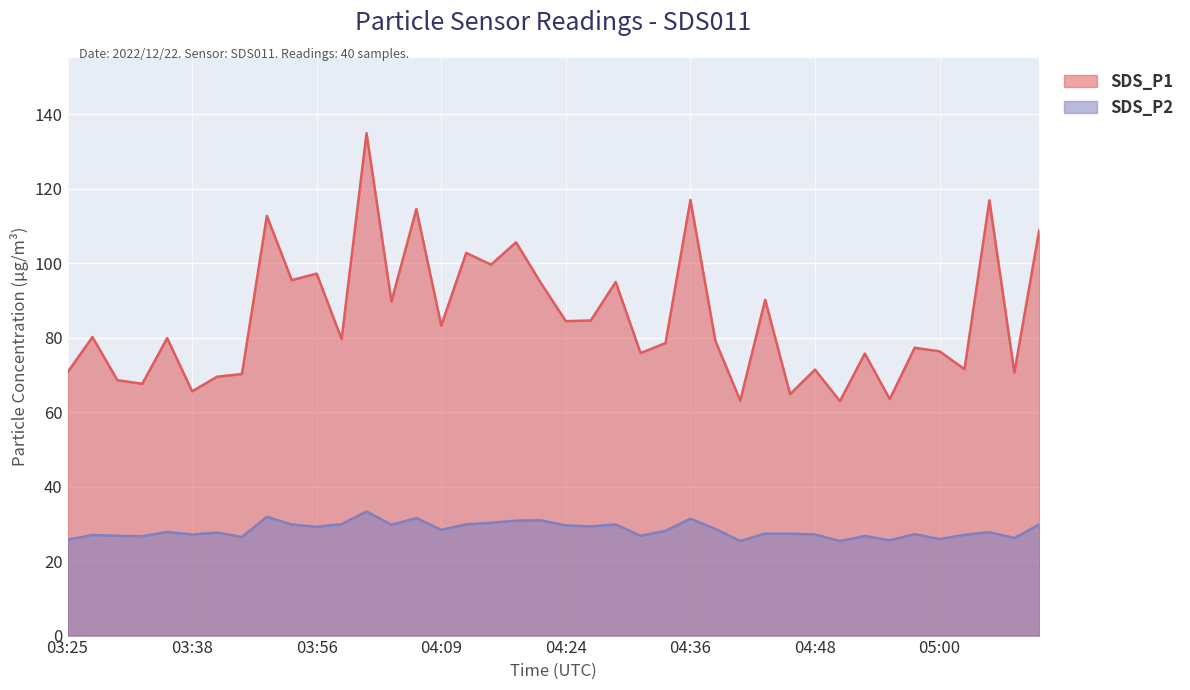

Which series has the largest range (max minus min)?

SDS_P1